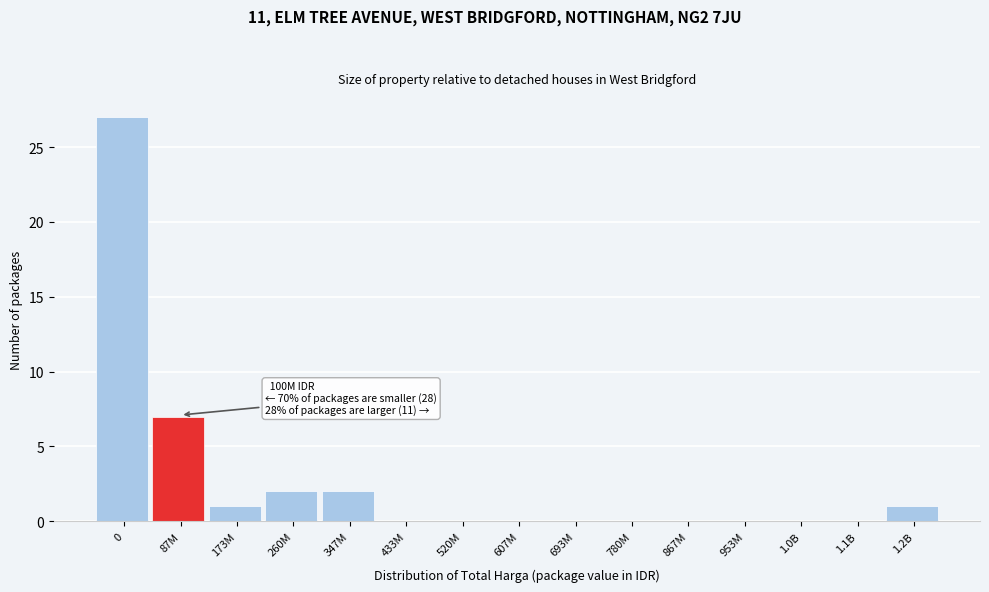

Reading left to right, extract all data points from this chart.

0=27	87M=7	173M=1	260M=2	347M=2	433M=0	520M=0	607M=0	693M=0	780M=0	867M=0	953M=0	1.0B=0	1.1B=0	1.2B=1